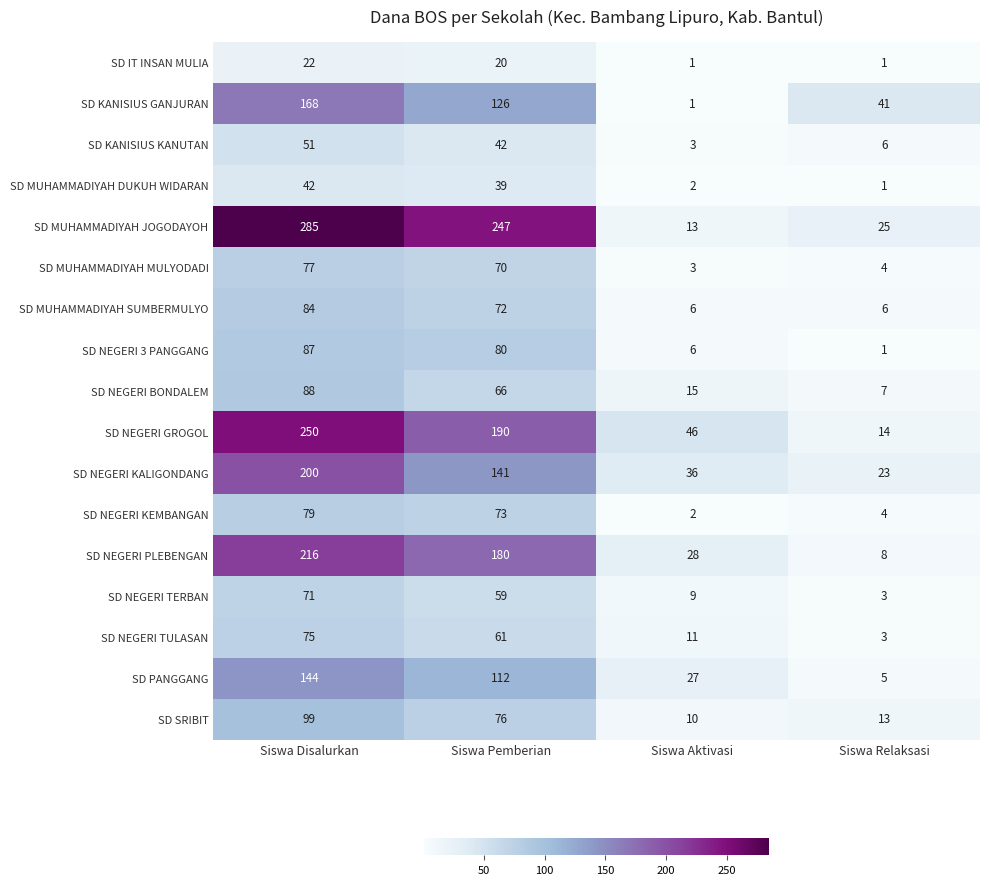

What is the average value of the SD KANISIUS KANUTAN series?

26